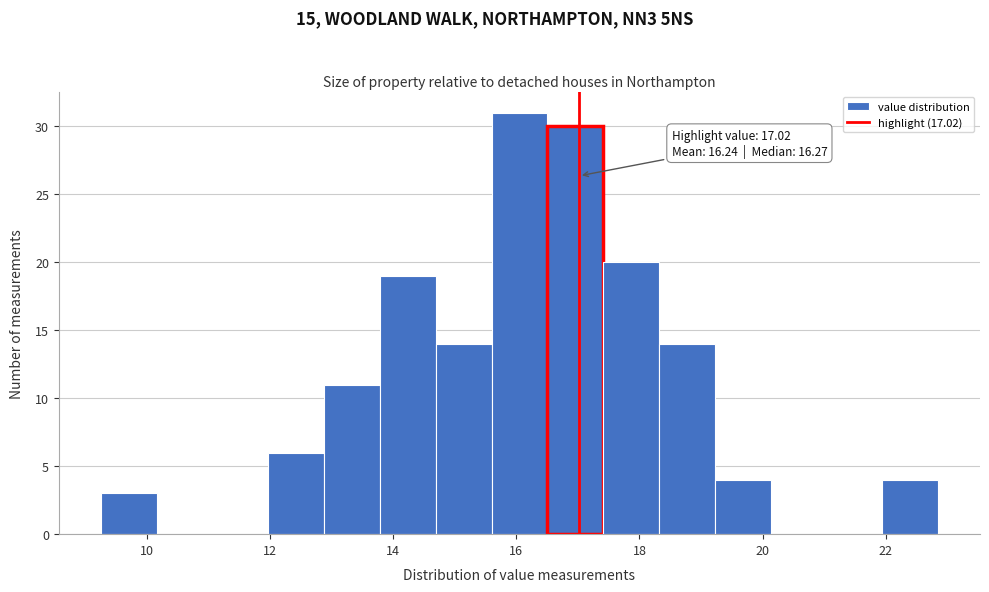

Which range on the x-axis has the tallest bar?

15.6 to 16.6